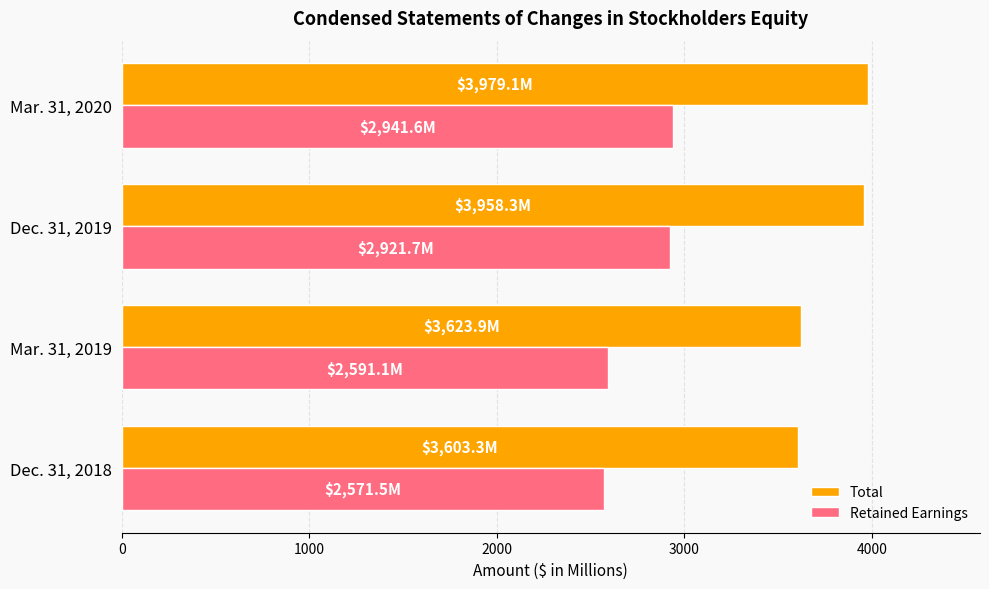

Which series has the widest spread of values?

Total